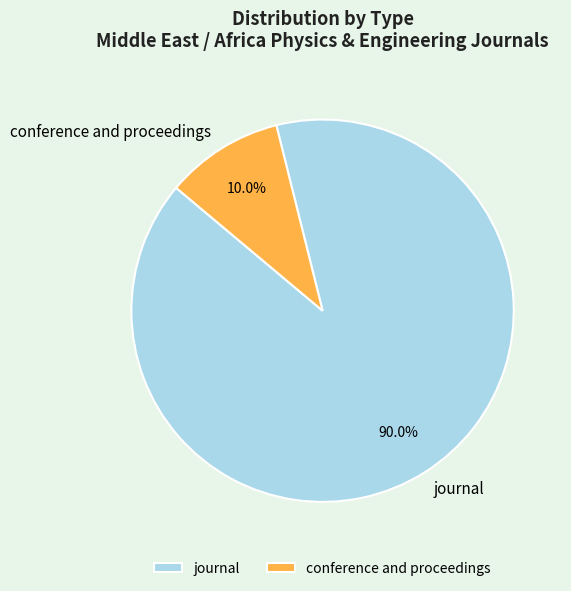

Between journal and conference and proceedings, which is larger?

journal